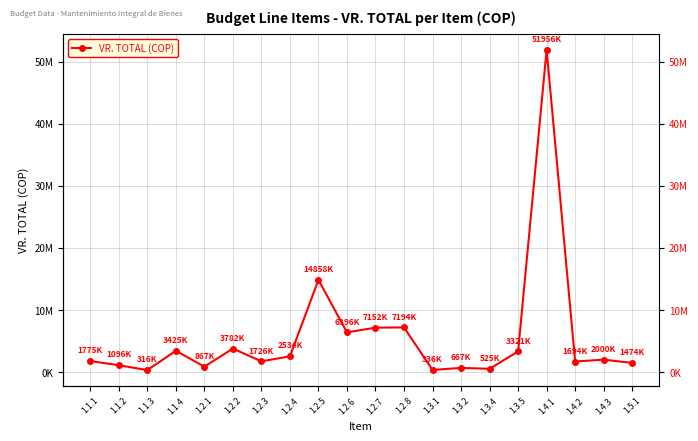

Which category has the highest value across all series?

1.4.1